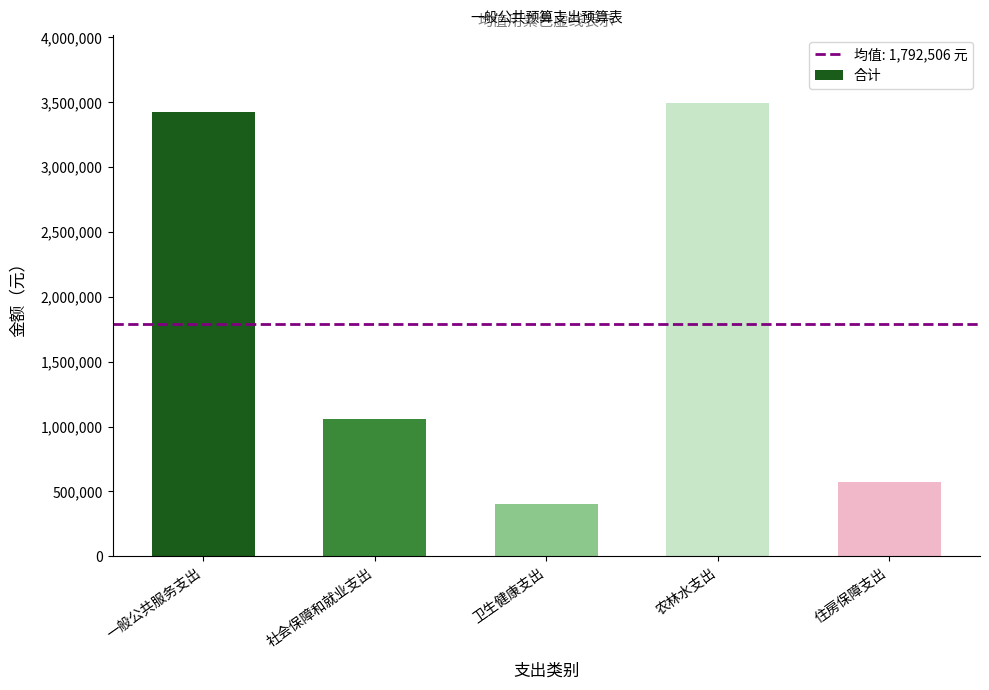

Rank the categories by value from lowest to highest.

卫生健康支出, 住房保障支出, 社会保障和就业支出, 一般公共服务支出, 农林水支出